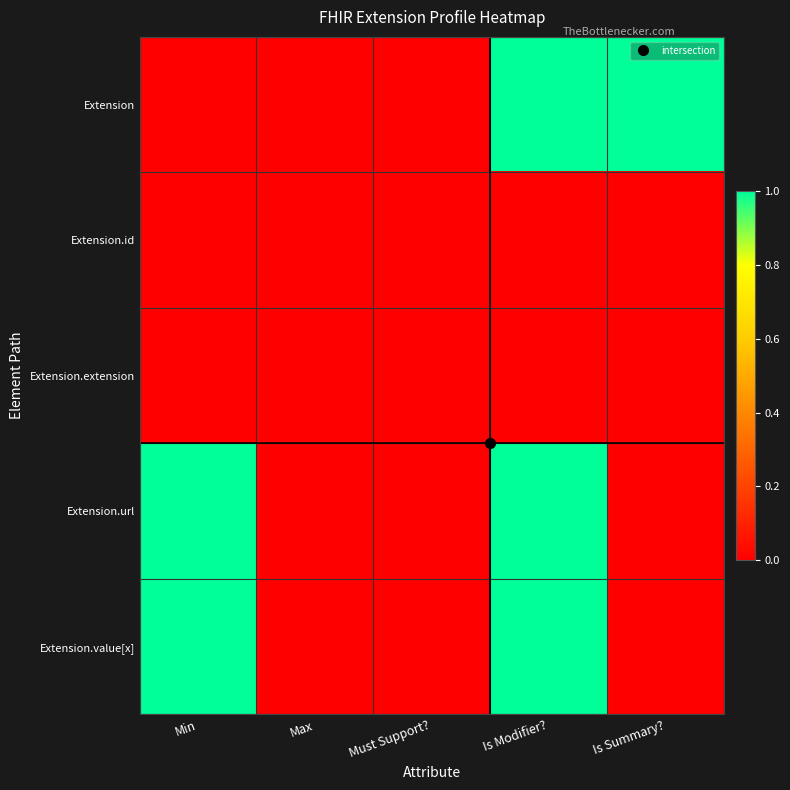

Which series changed the most between Must Support? and Is Summary??

Extension